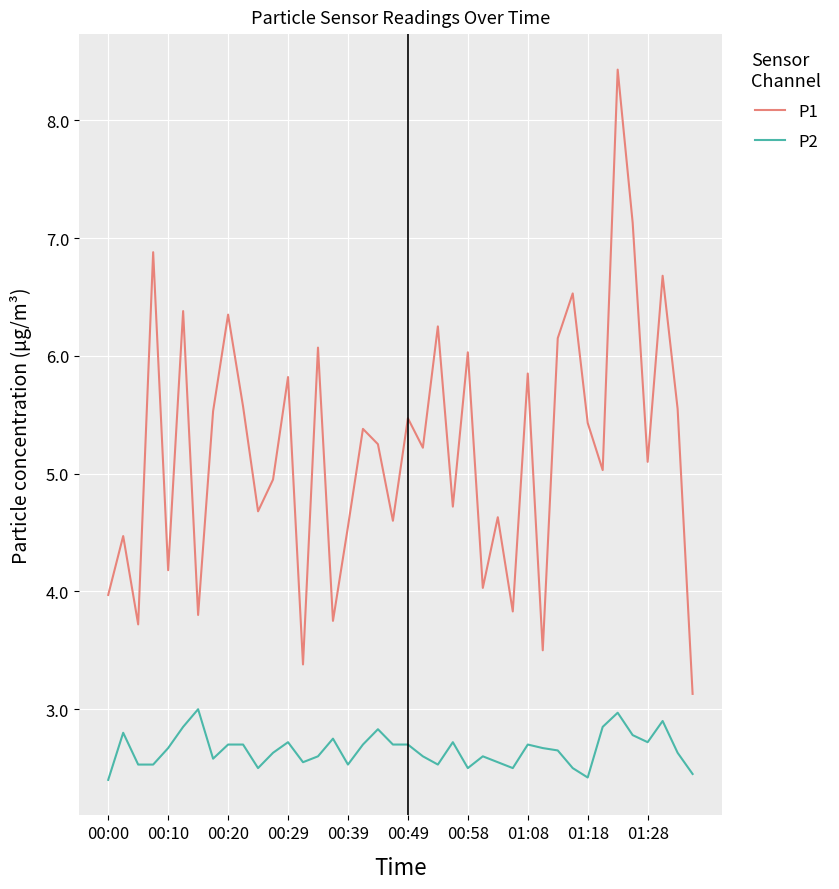

List the series in order of their peak value, highest first.

P1, P2